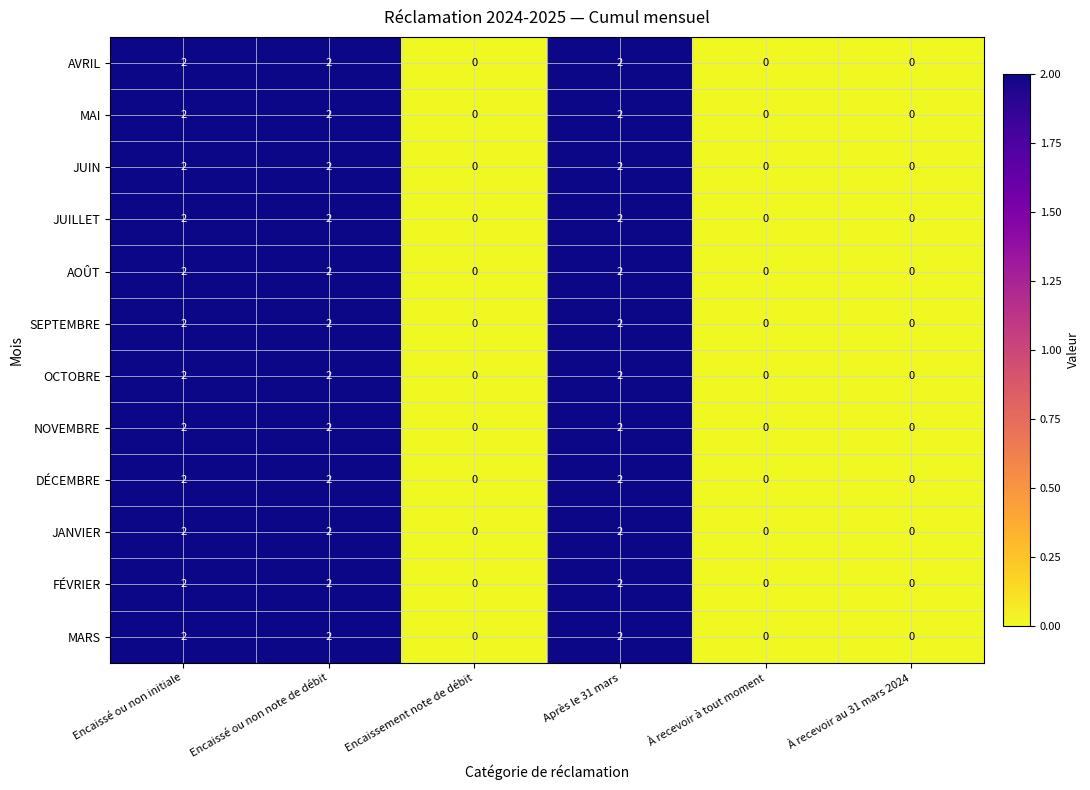

What is the sum of all MARS values?

6